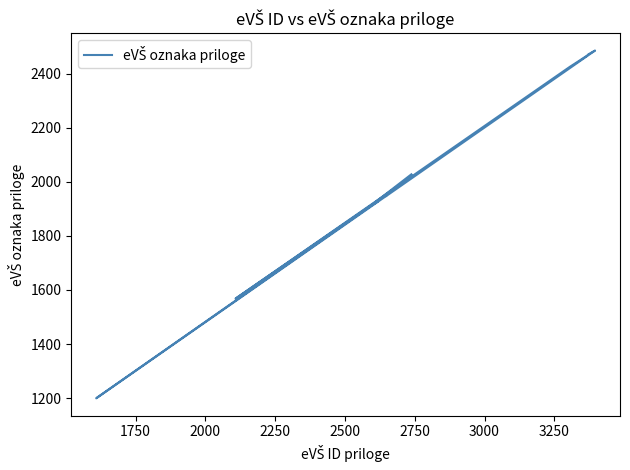

How many values exceed 1948?

9